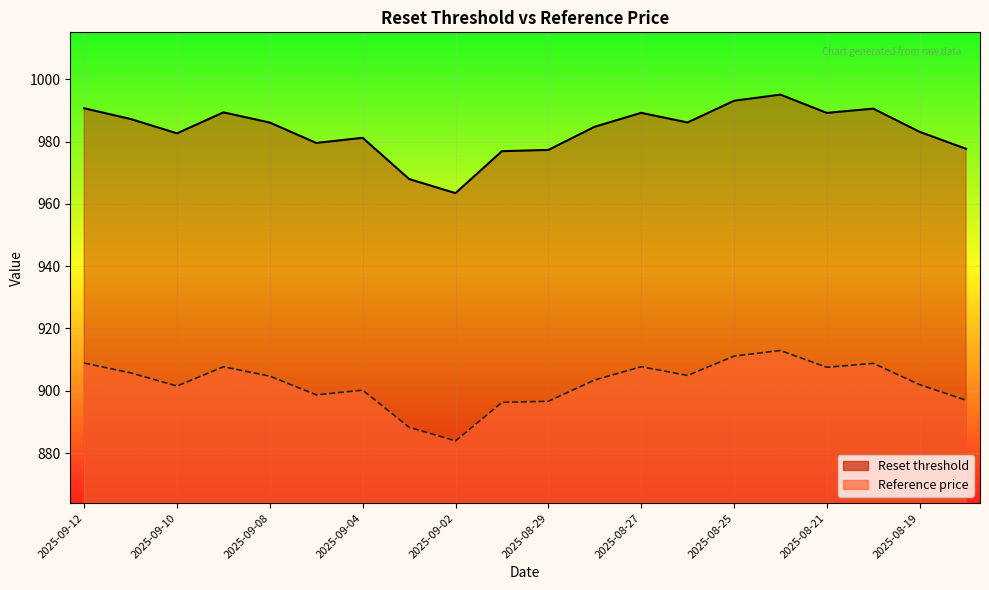

Is the value of Reference price at 2025-08-28 greater than the value of Reset threshold at 2025-09-04?

No